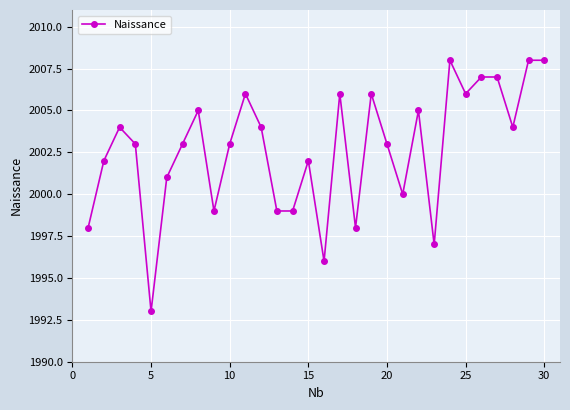

What is the difference between the second highest and second lowest values?

12